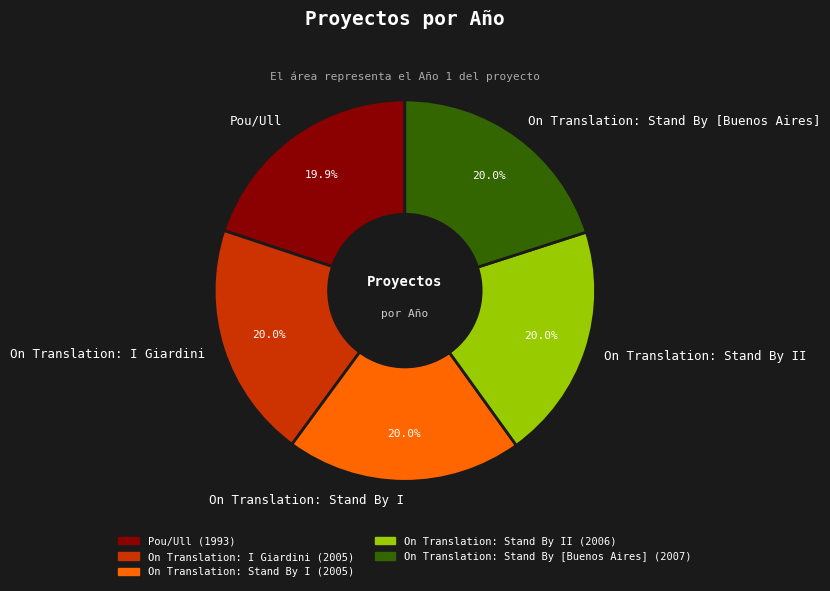

To the nearest percent, what is the average slice percentage?

20%